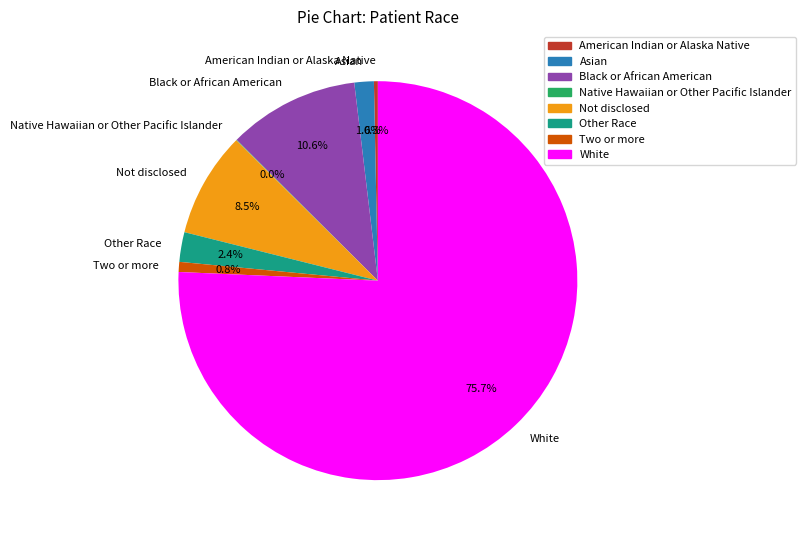

Which slice is the largest?

White